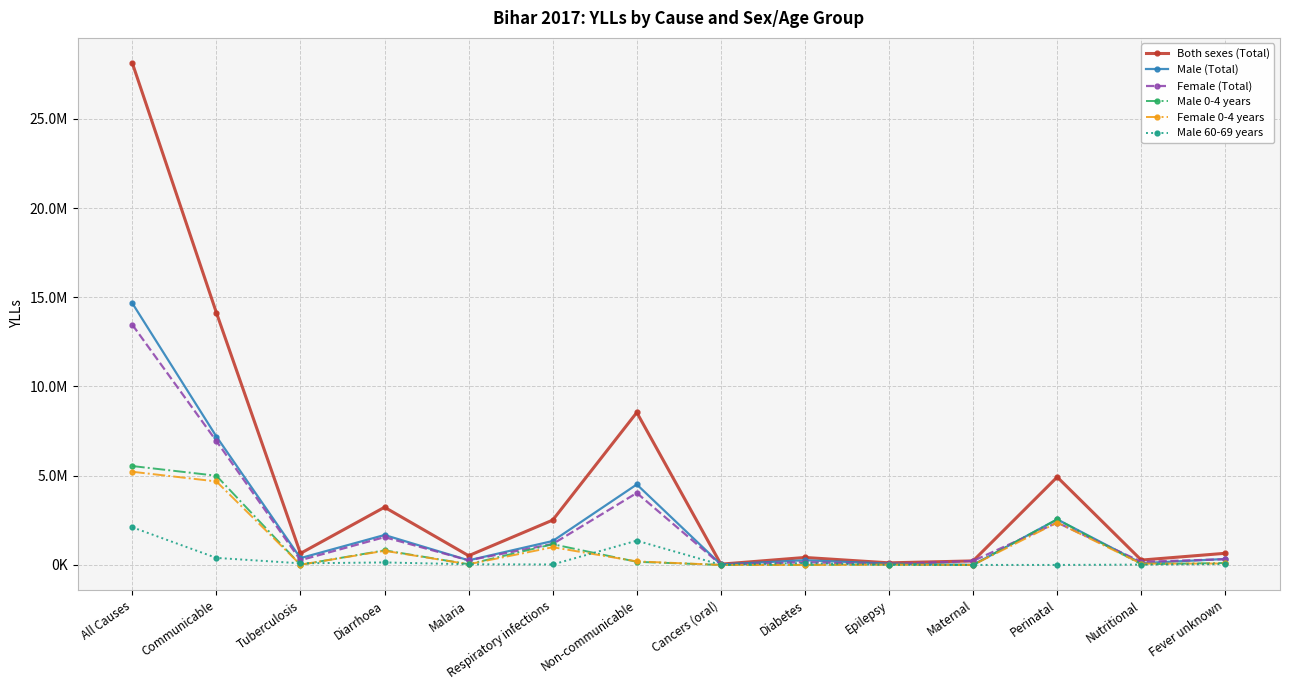

True or false: Male 60-69 years has more than 0 points higher than both neighbors.

True